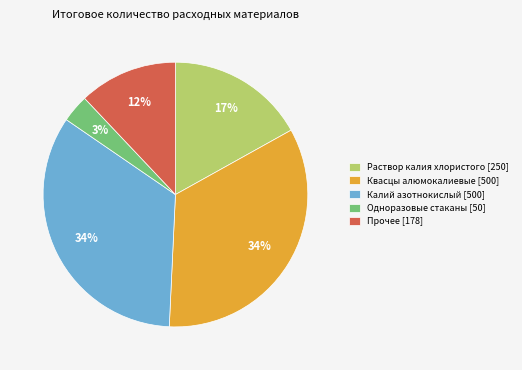

How many slices are in this pie chart?

5